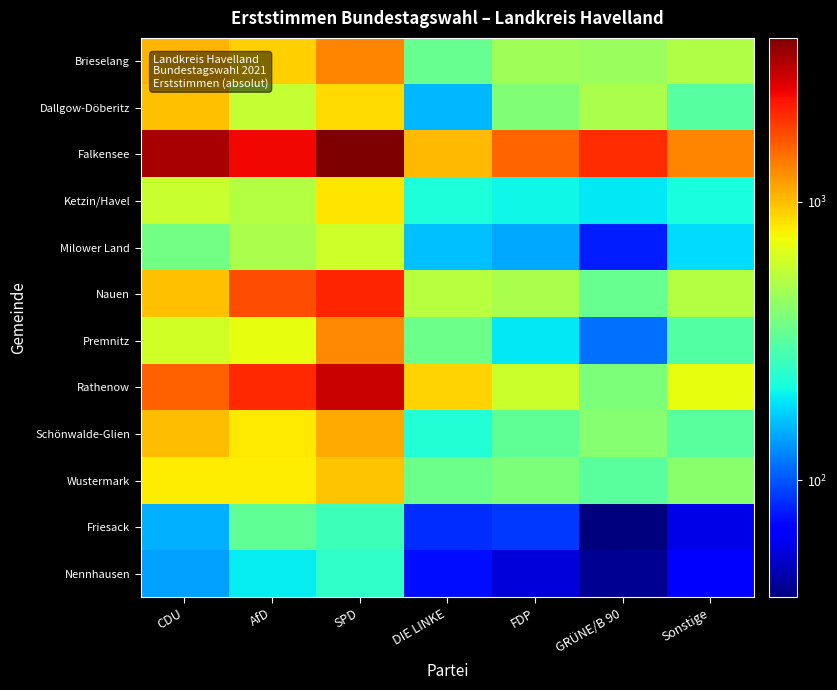

What is the difference between the highest and lowest values at CDU?

3134